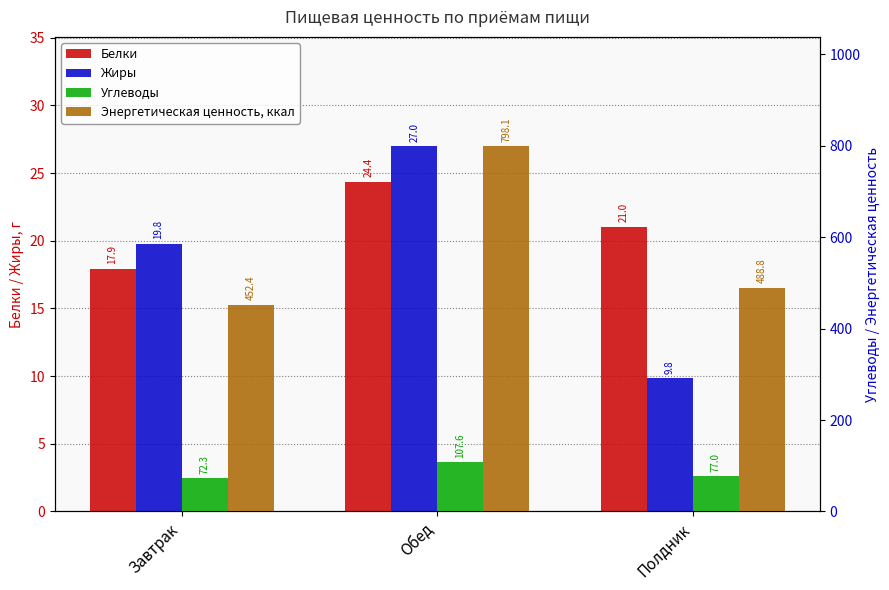

How many values in the Углеводы series exceed 77?

2